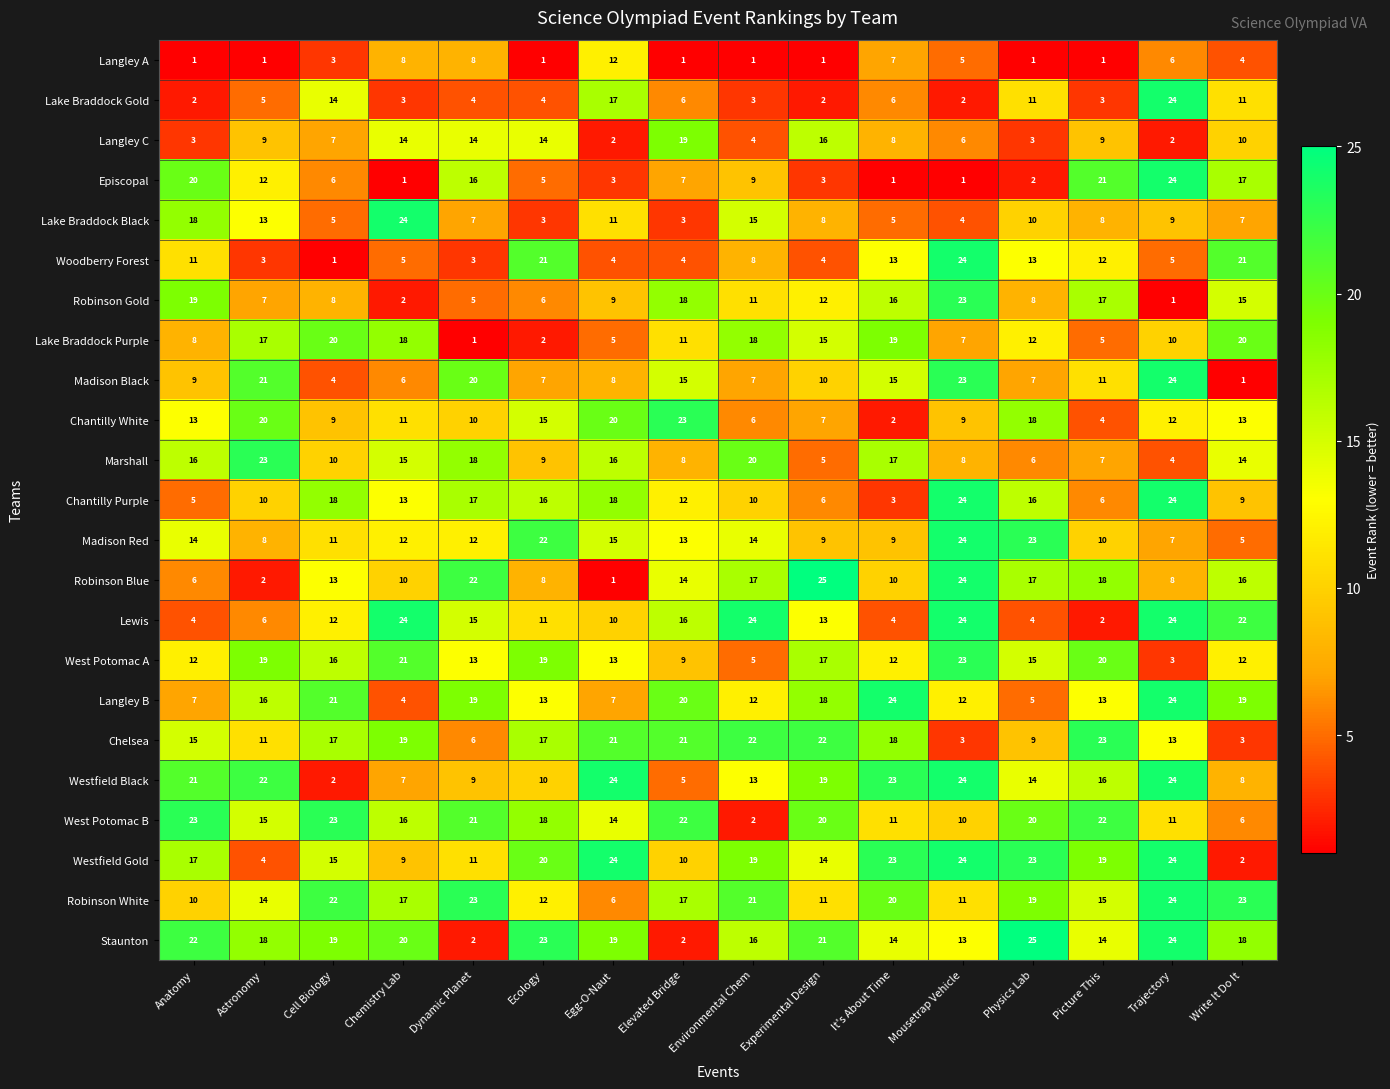

Where is Robinson Gold nearest to the value 12?

Experimental Design